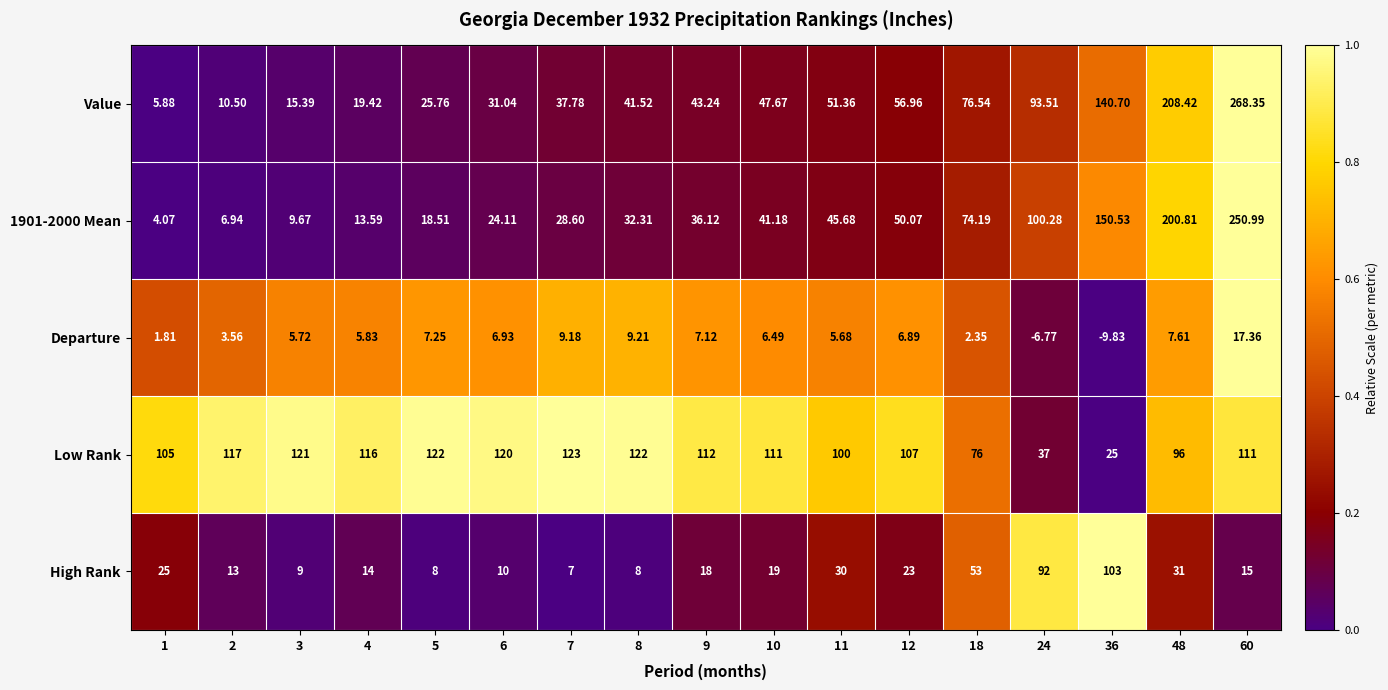

Which series has the largest range (max minus min)?

Value